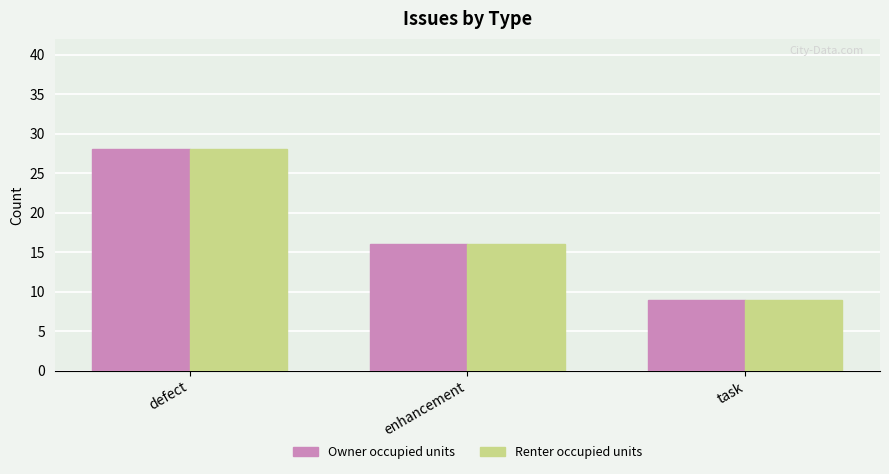

What is the greatest value displayed?

28